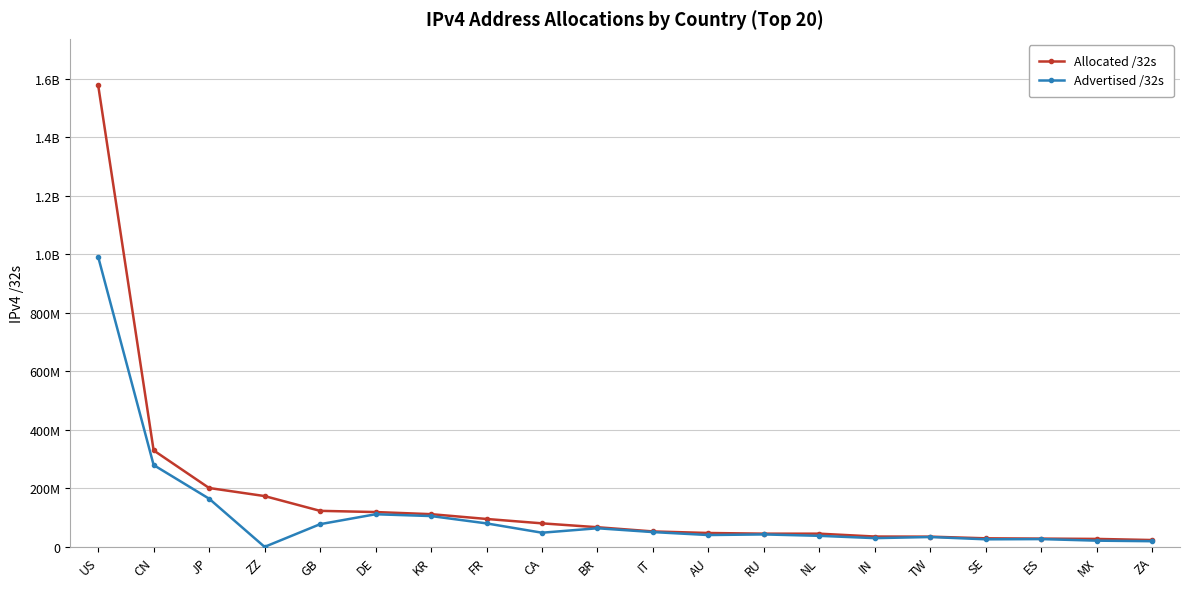

What is the label of the 2nd point from the left?

CN